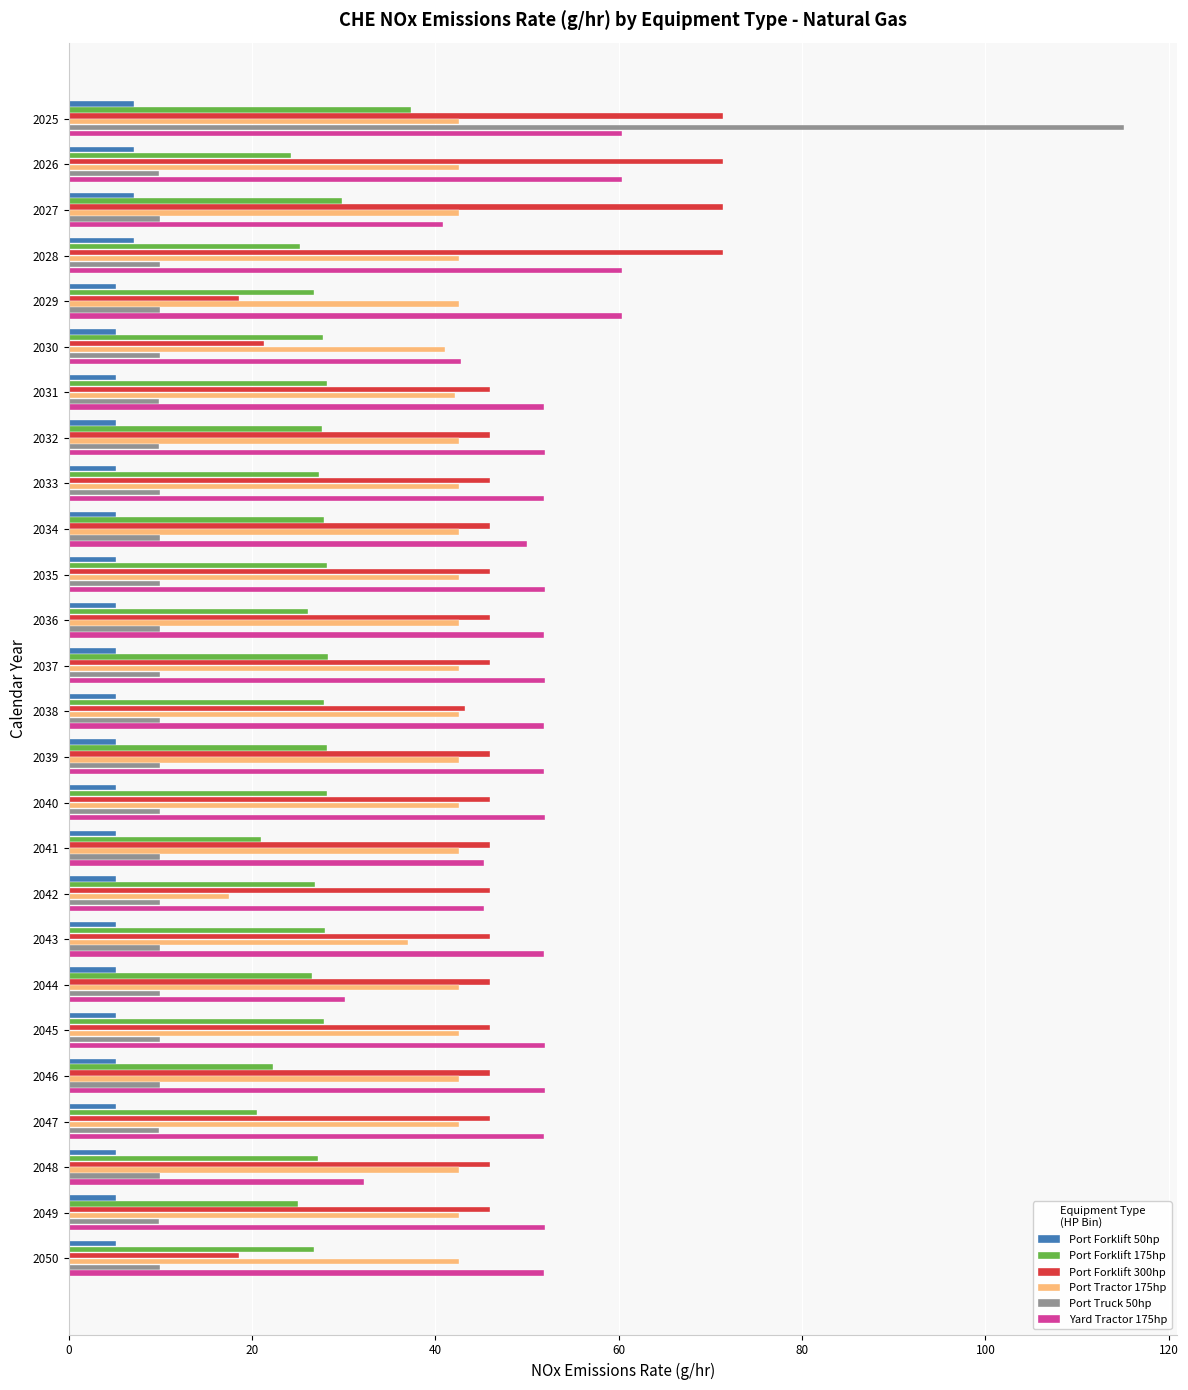

What is the difference between the maximum and minimum values in the Port Tractor 175hp series?

25.1